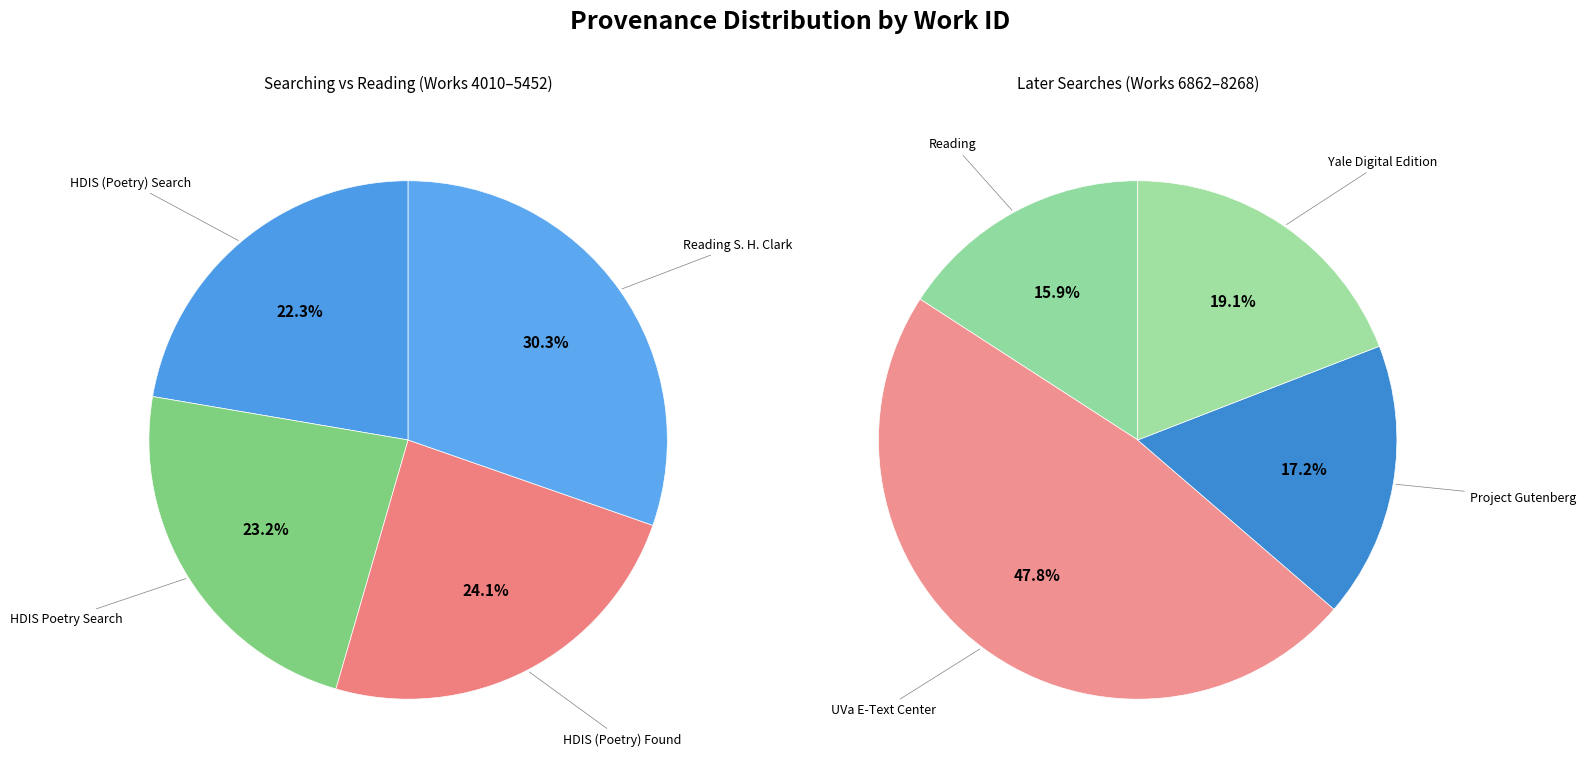

Is HDIS (Poetry); found again the majority of the pie?

No